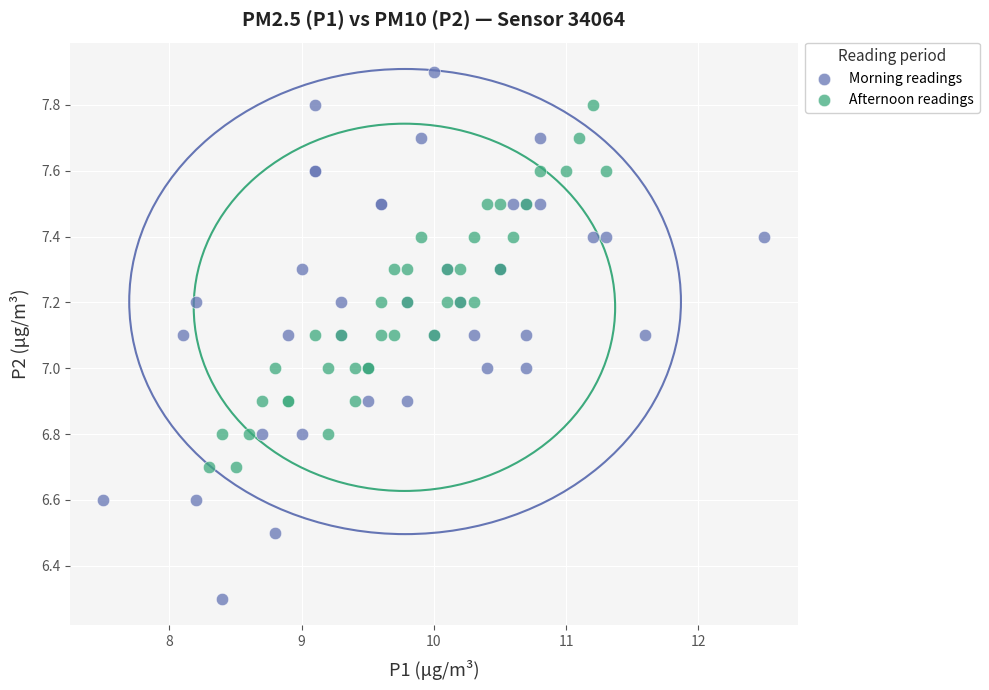

Which series contains the highest Y value?

Morning readings